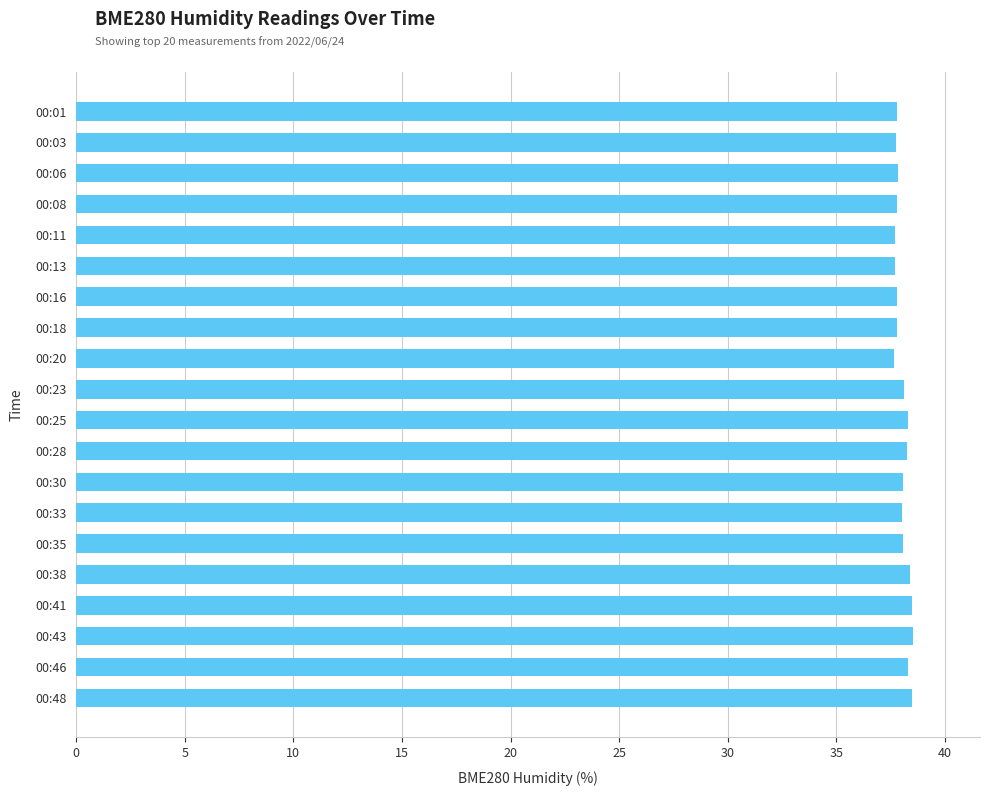

What is the sum of the values at 00:30 and 00:23?

76.2